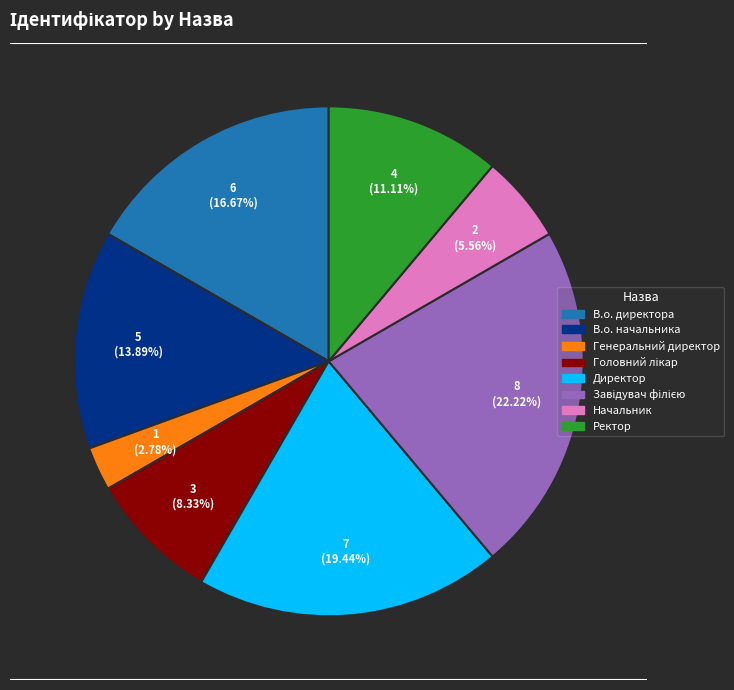

Combined, do В.о. начальника and Ректор account for over 50%?

No